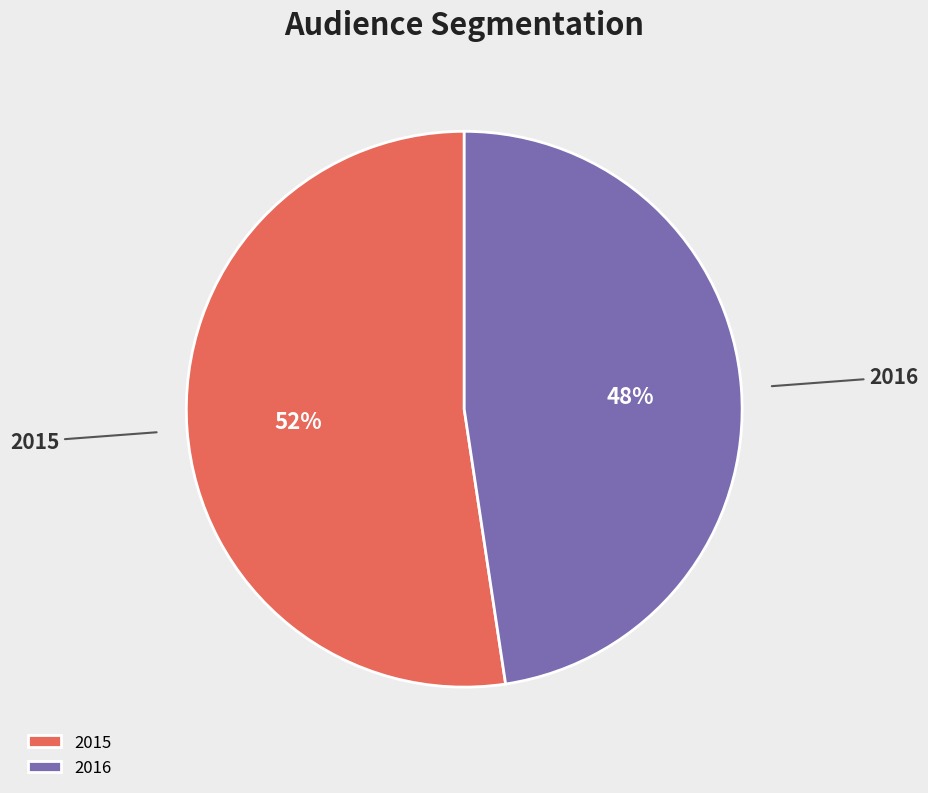

Count the number of slices in the pie.

2